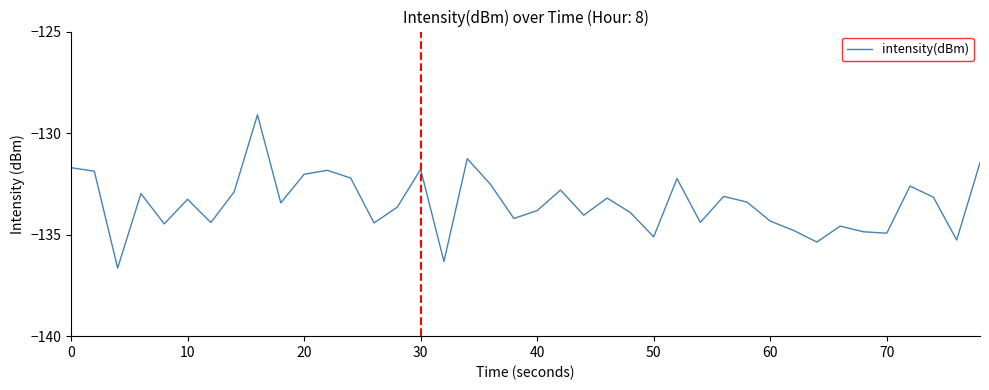

What is the maximum value shown in the chart?

-129.1